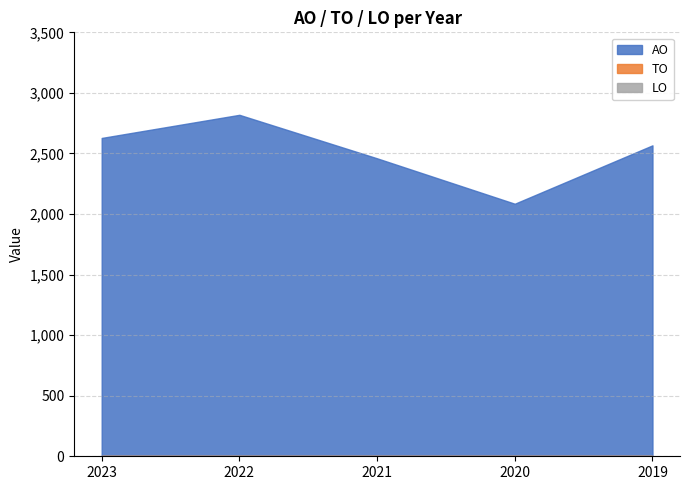

The LO series shows 0 at 2020. True or false?

True